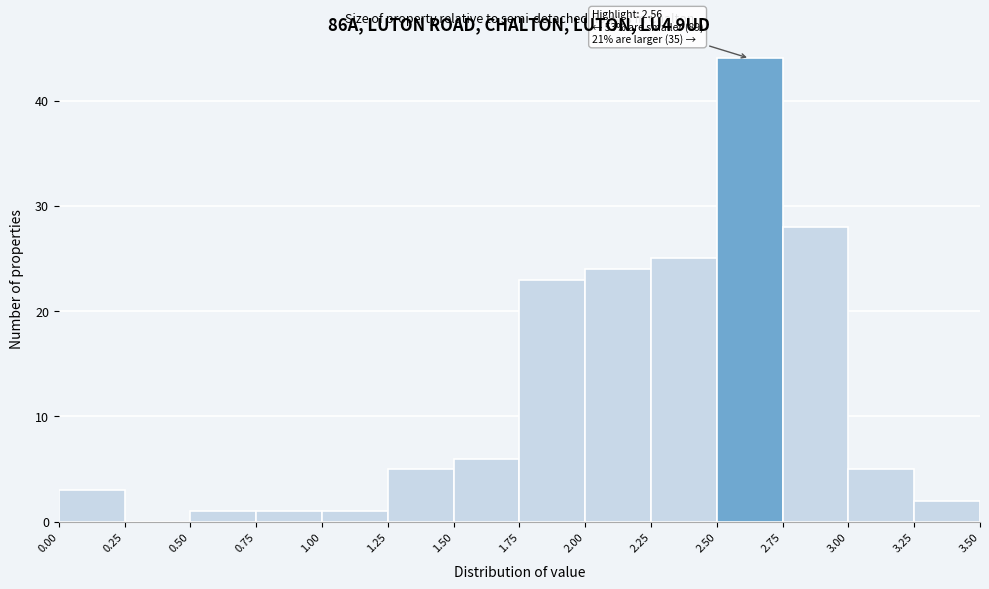

Over which range of the x-axis is the bar tallest?

2.50 to 2.75